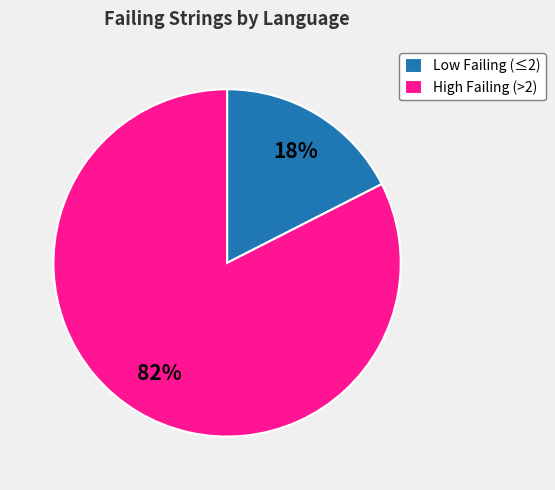

Which slice is the smallest?

Low Failing (≤2)